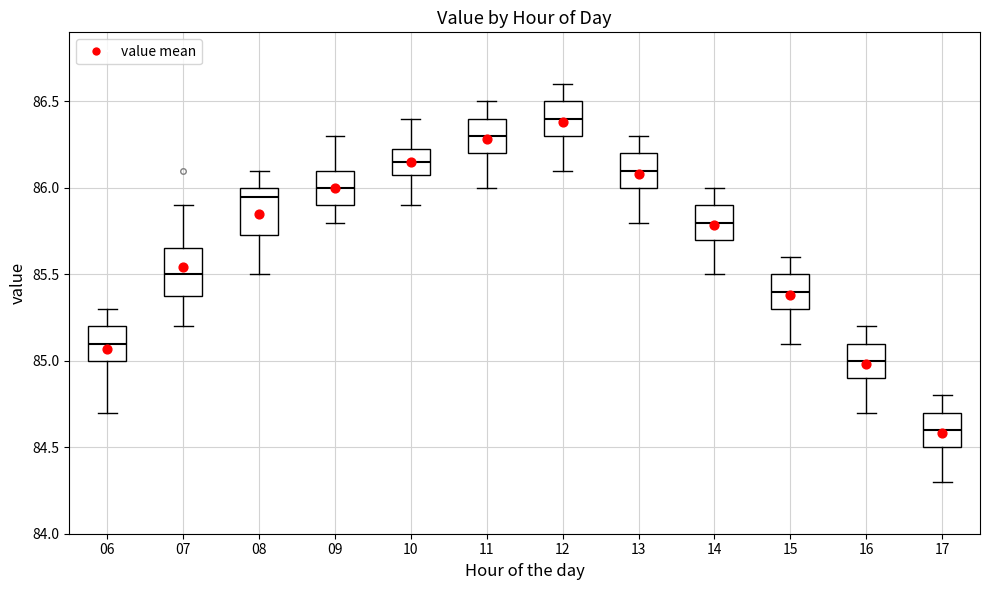

Reading left to right, transcribe this box plot: for each box, give where its median line is, the range the box spans, and where its two whiskers end, as read against the y-axis. The values are not printed on the chart, so give them approximately, as read against the axis.

06: median 85.10, box 85.00 to 85.20, whiskers 84.70 to 85.30
07: median 85.50, box 85.40 to 85.65, whiskers 85.20 to 85.90
08: median 85.95, box 85.75 to 86.00, whiskers 85.50 to 86.10
09: median 86.00, box 85.90 to 86.10, whiskers 85.80 to 86.30
10: median 86.15, box 86.10 to 86.25, whiskers 85.90 to 86.40
11: median 86.30, box 86.20 to 86.40, whiskers 86.00 to 86.50
12: median 86.40, box 86.30 to 86.50, whiskers 86.10 to 86.60
13: median 86.10, box 86.00 to 86.20, whiskers 85.80 to 86.30
14: median 85.80, box 85.70 to 85.90, whiskers 85.50 to 86.00
15: median 85.40, box 85.30 to 85.50, whiskers 85.10 to 85.60
16: median 85.00, box 84.90 to 85.10, whiskers 84.70 to 85.20
17: median 84.60, box 84.50 to 84.70, whiskers 84.30 to 84.80